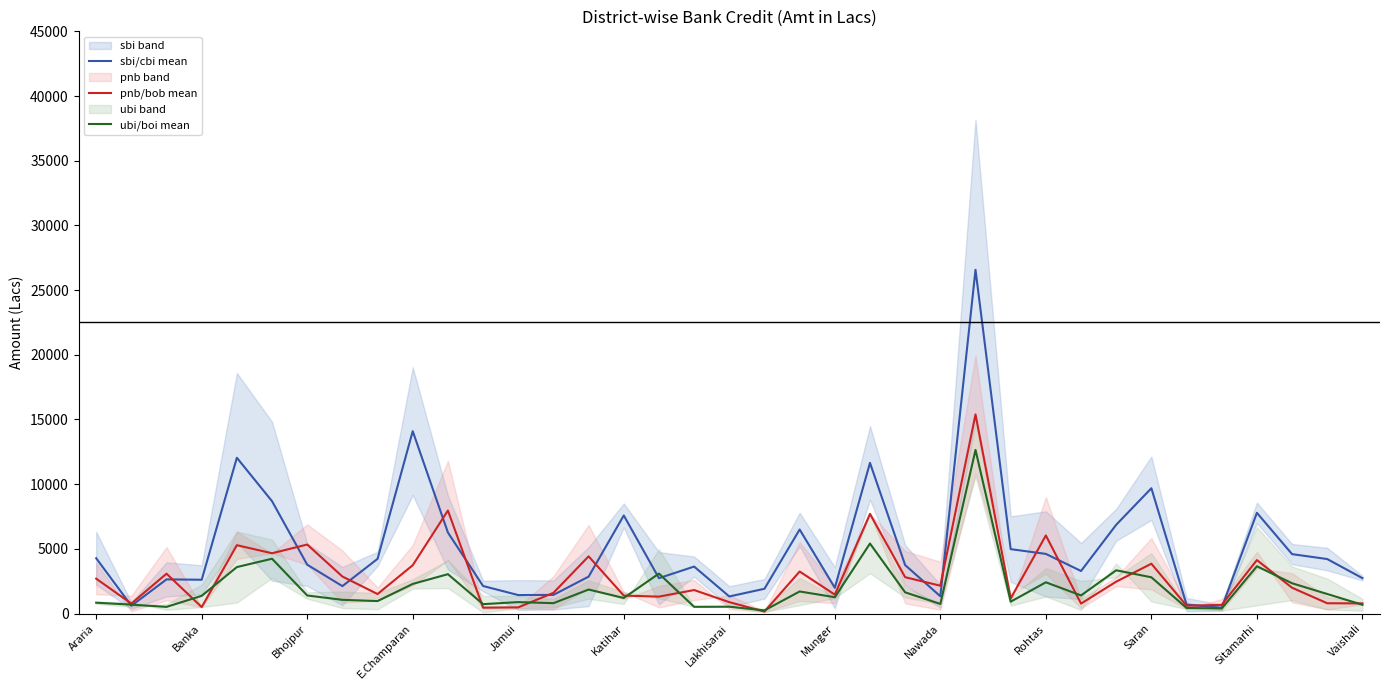

The ubi/boi mean series shows 675.5 at Vaishali. True or false?

True